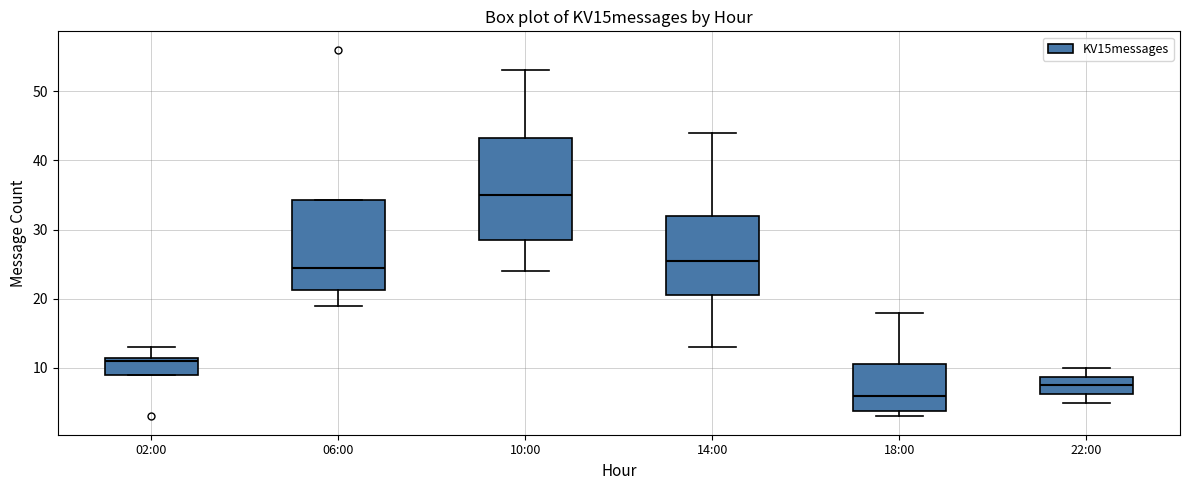

Reading left to right, transcribe this box plot: for each box, give where its median line is, the range the box spans, and where its two whiskers end, as read against the y-axis. The values are not printed on the chart, so give them approximately, as read against the axis.

02:00: median 11, box 9 to 12, whiskers 9 to 13
06:00: median 25, box 21 to 34, whiskers 19 to 34
10:00: median 35, box 29 to 43, whiskers 24 to 53
14:00: median 26, box 21 to 32, whiskers 13 to 44
18:00: median 6, box 4 to 11, whiskers 3 to 18
22:00: median 8, box 6 to 9, whiskers 5 to 10